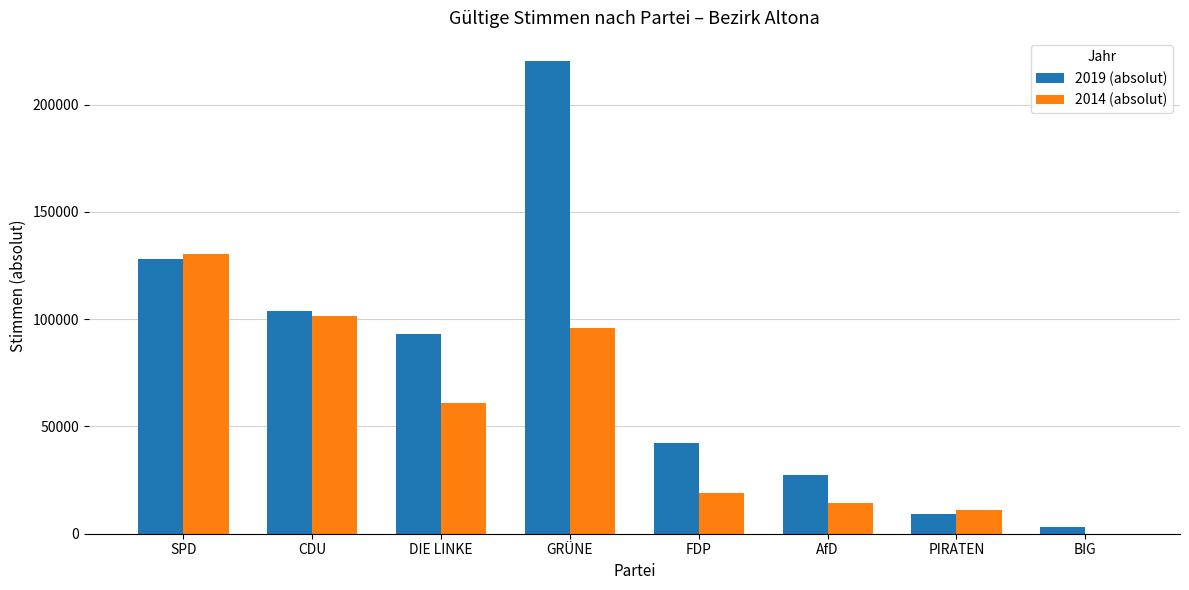

What is the greatest value displayed?

220164